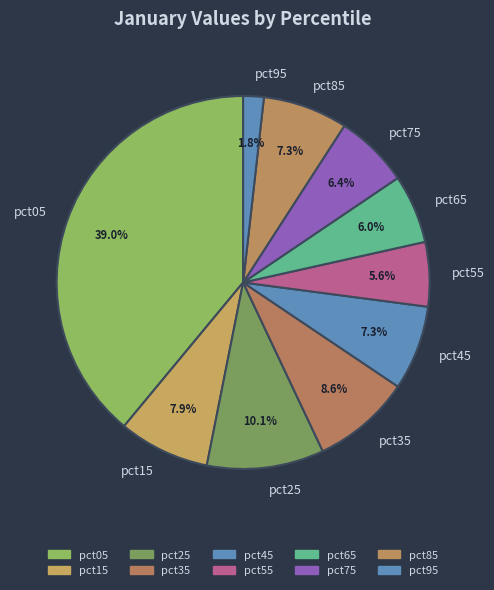

The pct05 slice represents 28% of the pie. True or false?

False